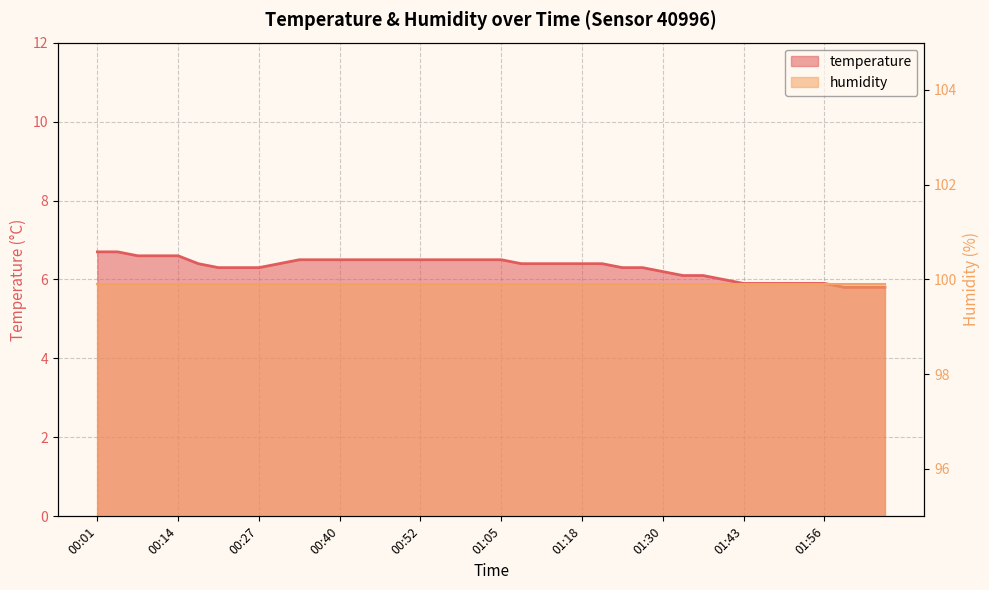

Approximately how many times larger is the value at 00:49 compared to 01:11?

1.0